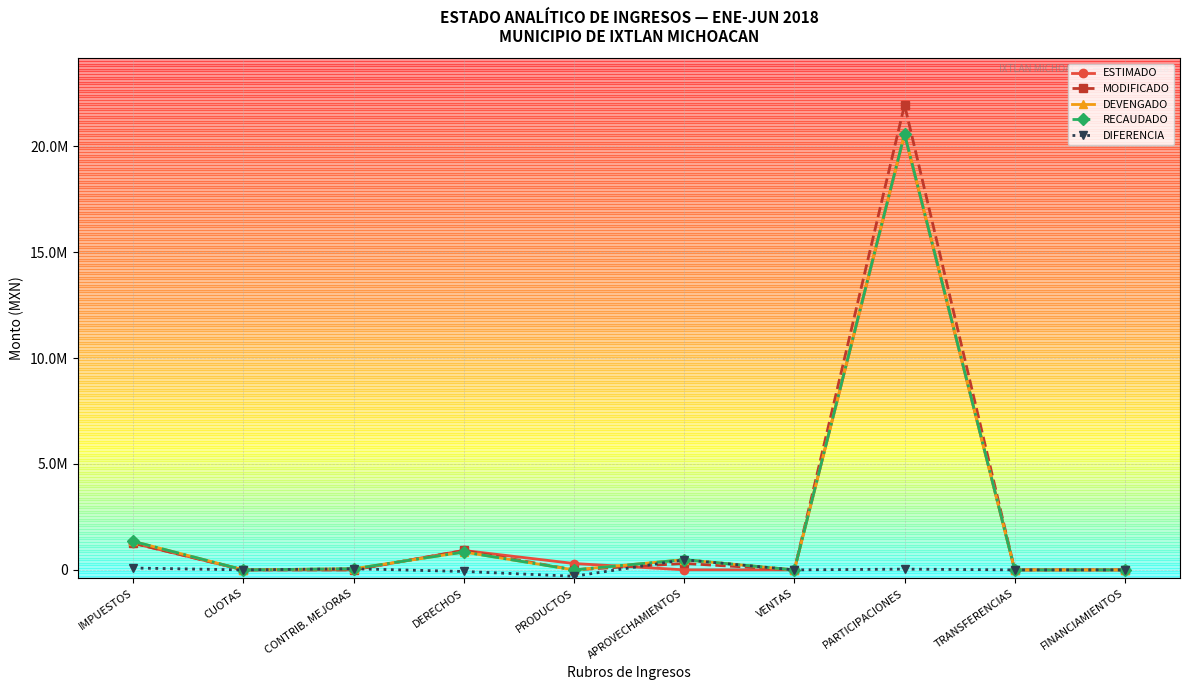

Does the chart have visible grid lines?

Yes